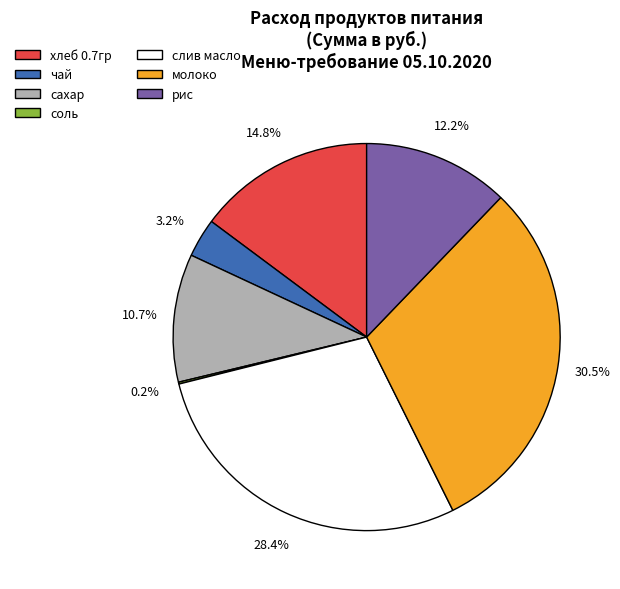

Approximately how many times larger is the value at чай compared to молоко?

0.1